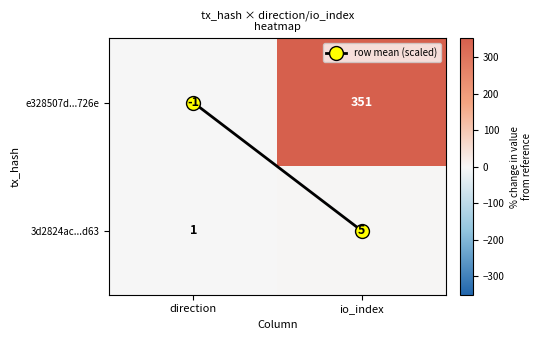

Count the number of data series in this chart.

2